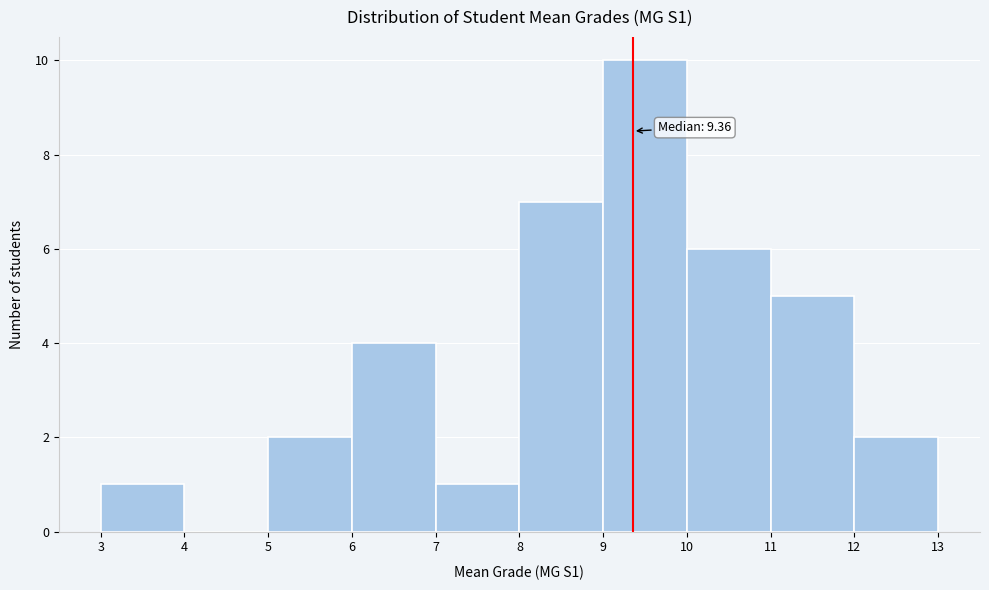

Over which range of the x-axis is the bar tallest?

9 to 10